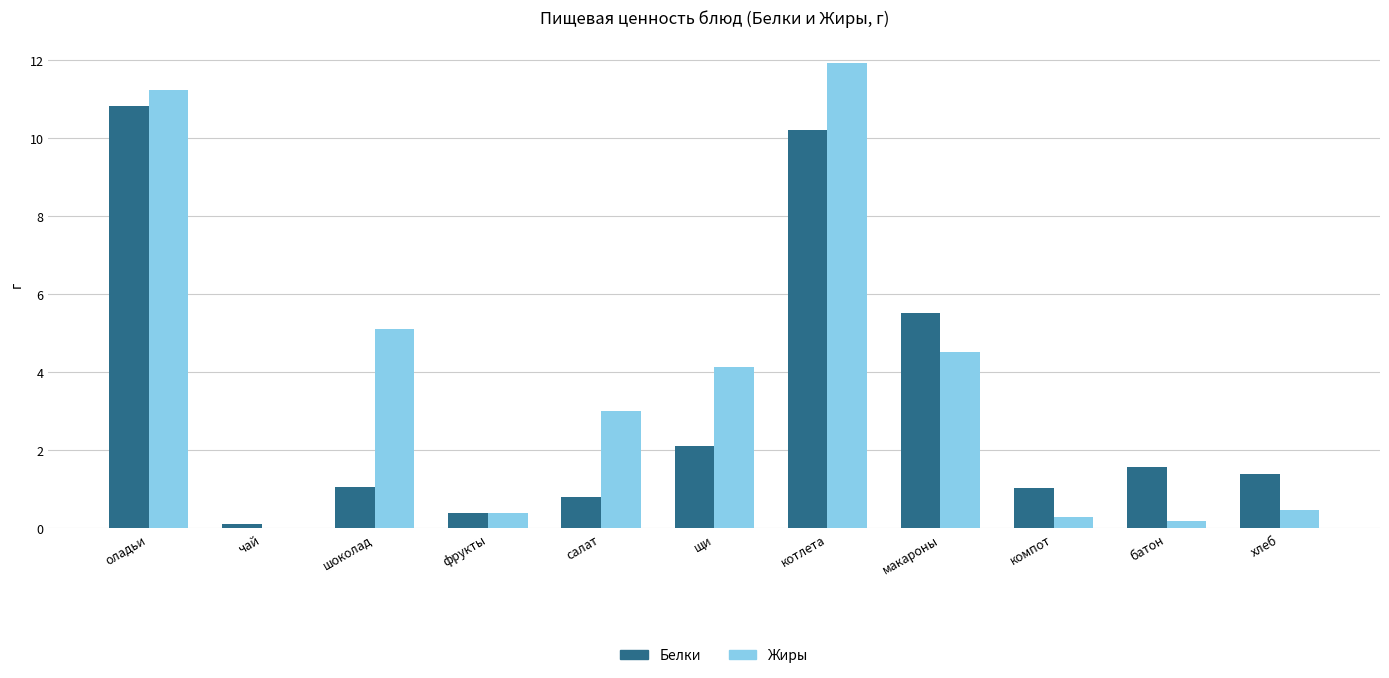

The value of Жиры at фрукты is 0.4. True or false?

True